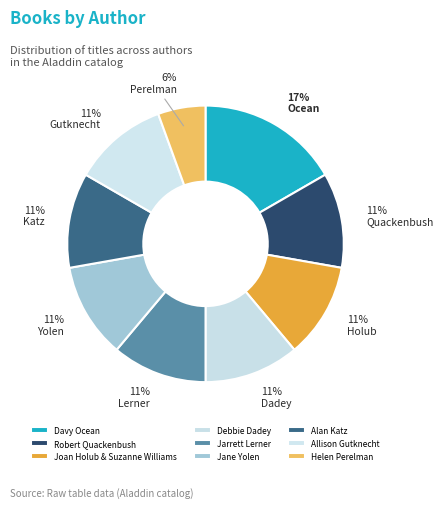

Which slice is the smallest?

Helen Perelman